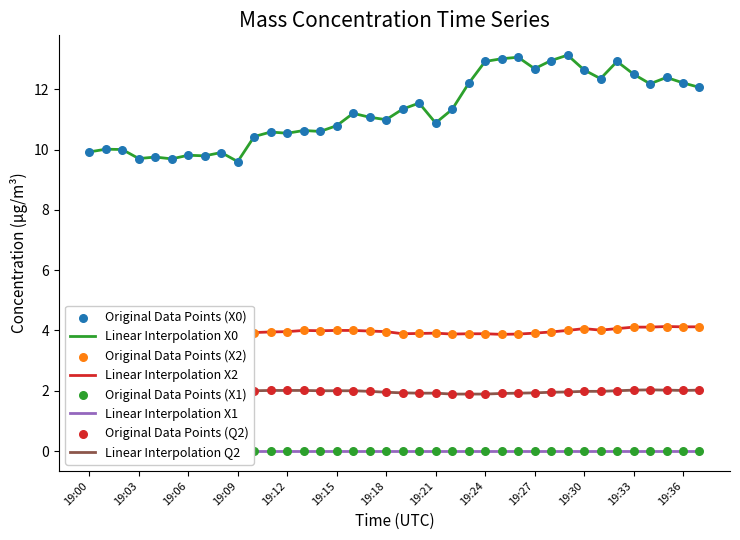

Is the value of Mass concentration X1 (μg/m³) at 19:28 greater than the value of Mass concentration X2 (μg/m³) at 19:02?

No